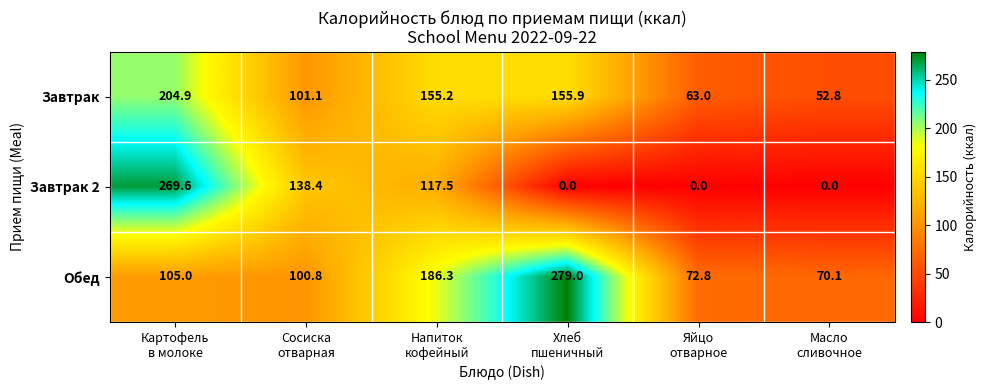

Rank the series by their average value, from lowest to highest.

Завтрак 2, Завтрак, Обед